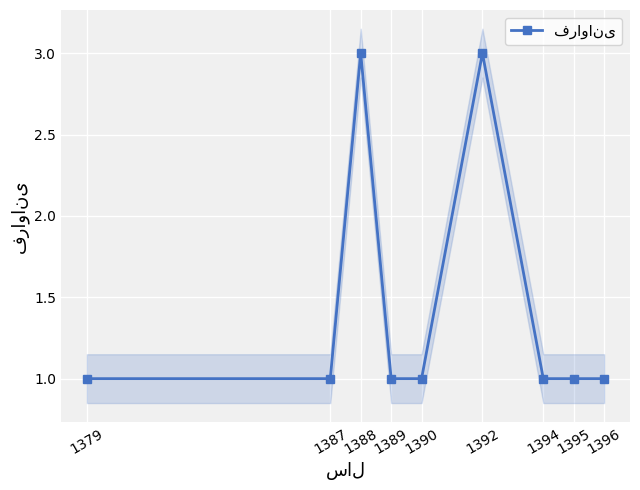

What is the difference between the maximum and second lowest values?

2